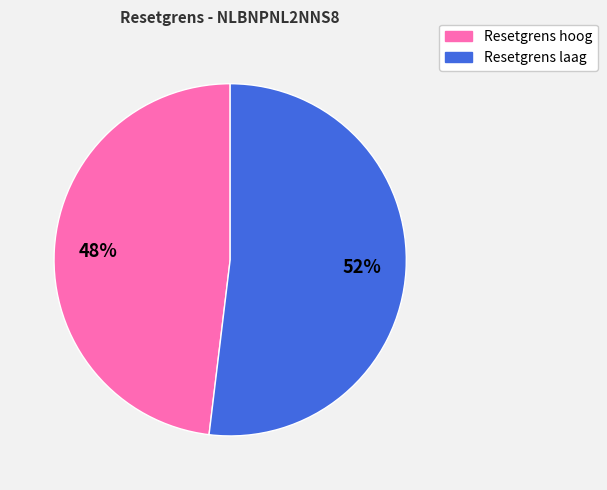

To the nearest percent, what is the average slice percentage?

50%